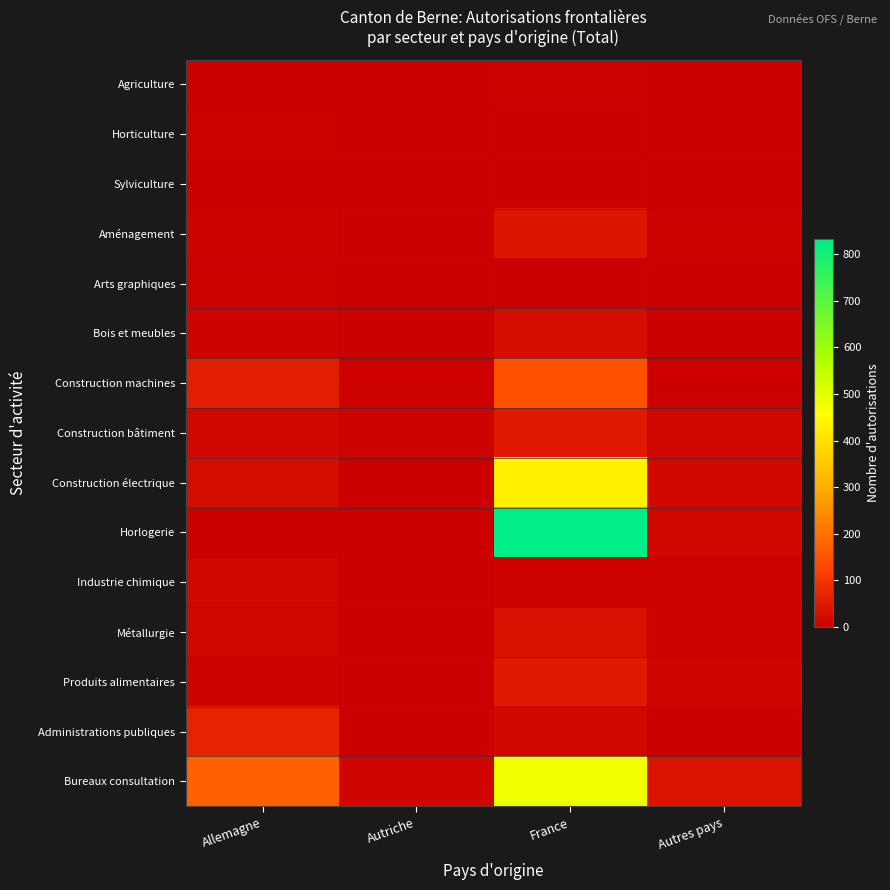

Which series has the largest total across all categories?

Horlogerie